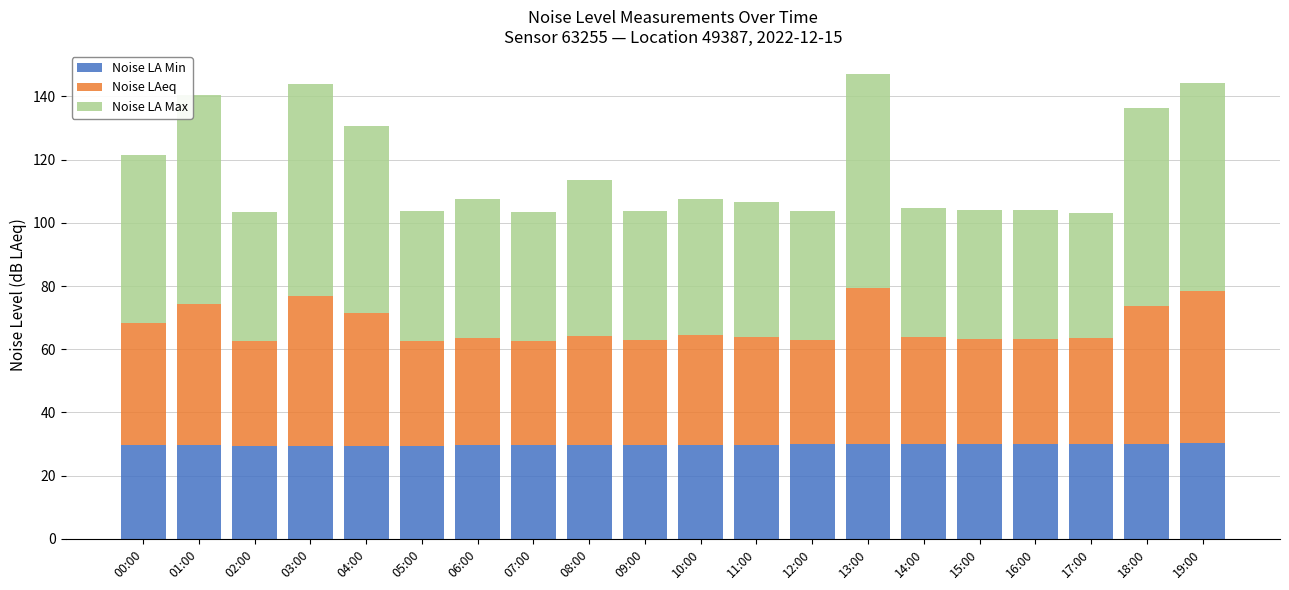

What is the highest value of the Noise LA Min series?

30.3